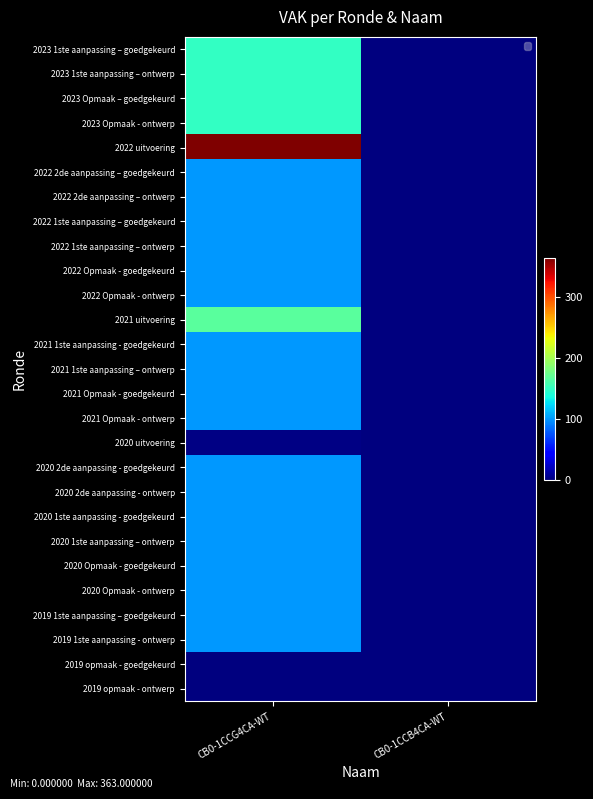

Reading right to left, what are all the values shown in this chart?

2023 1ste aanpassing – goedgekeurd: CB0-1CCB4CA-WT=0	CB0-1CCG4CA-WT=150
2023 1ste aanpassing – ontwerp: CB0-1CCB4CA-WT=0	CB0-1CCG4CA-WT=150
2023 Opmaak – goedgekeurd: CB0-1CCB4CA-WT=0	CB0-1CCG4CA-WT=150
2023 Opmaak - ontwerp: CB0-1CCB4CA-WT=0	CB0-1CCG4CA-WT=150
2022 uitvoering: CB0-1CCB4CA-WT=0	CB0-1CCG4CA-WT=363
2022 2de aanpassing – goedgekeurd: CB0-1CCB4CA-WT=0	CB0-1CCG4CA-WT=100
2022 2de aanpassing – ontwerp: CB0-1CCB4CA-WT=0	CB0-1CCG4CA-WT=100
2022 1ste aanpassing – goedgekeurd: CB0-1CCB4CA-WT=0	CB0-1CCG4CA-WT=100
2022 1ste aanpassing – ontwerp: CB0-1CCB4CA-WT=0	CB0-1CCG4CA-WT=100
2022 Opmaak - goedgekeurd: CB0-1CCB4CA-WT=0	CB0-1CCG4CA-WT=100
2022 Opmaak - ontwerp: CB0-1CCB4CA-WT=0	CB0-1CCG4CA-WT=100
2021 uitvoering: CB0-1CCB4CA-WT=0	CB0-1CCG4CA-WT=167
2021 1ste aanpassing - goedgekeurd: CB0-1CCB4CA-WT=0	CB0-1CCG4CA-WT=100
2021 1ste aanpassing – ontwerp: CB0-1CCB4CA-WT=0	CB0-1CCG4CA-WT=100
2021 Opmaak - goedgekeurd: CB0-1CCB4CA-WT=0	CB0-1CCG4CA-WT=100
2021 Opmaak - ontwerp: CB0-1CCB4CA-WT=0	CB0-1CCG4CA-WT=100
2020 uitvoering: CB0-1CCB4CA-WT=0	CB0-1CCG4CA-WT=2
2020 2de aanpassing - goedgekeurd: CB0-1CCB4CA-WT=0	CB0-1CCG4CA-WT=100
2020 2de aanpassing - ontwerp: CB0-1CCB4CA-WT=0	CB0-1CCG4CA-WT=100
2020 1ste aanpassing - goedgekeurd: CB0-1CCB4CA-WT=0	CB0-1CCG4CA-WT=100
2020 1ste aanpassing – ontwerp: CB0-1CCB4CA-WT=0	CB0-1CCG4CA-WT=100
2020 Opmaak - goedgekeurd: CB0-1CCB4CA-WT=0	CB0-1CCG4CA-WT=100
2020 Opmaak - ontwerp: CB0-1CCB4CA-WT=0	CB0-1CCG4CA-WT=100
2019 1ste aanpassing – goedgekeurd: CB0-1CCB4CA-WT=0	CB0-1CCG4CA-WT=100
2019 1ste aanpassing - ontwerp: CB0-1CCB4CA-WT=0	CB0-1CCG4CA-WT=100
2019 opmaak - goedgekeurd: CB0-1CCB4CA-WT=0	CB0-1CCG4CA-WT=0
2019 opmaak - ontwerp: CB0-1CCB4CA-WT=0	CB0-1CCG4CA-WT=0